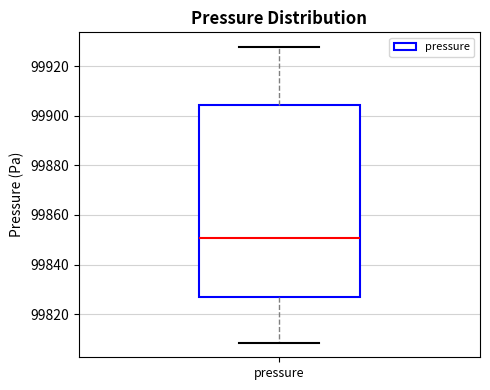

Transcribe this box plot: give where the median line is, the range the box spans, and where the two whiskers end, as read against the y-axis. The values are not printed on the chart, so give them approximately, as read against the axis.

median 99850, box 99826 to 99904, whiskers 99808 to 99928